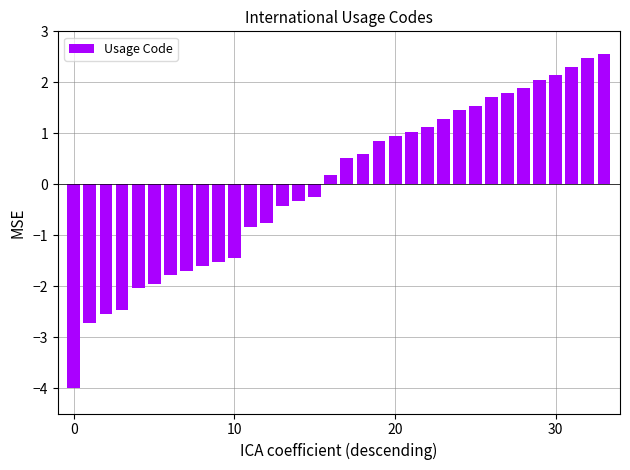

Does the chart contain stacked bars?

No